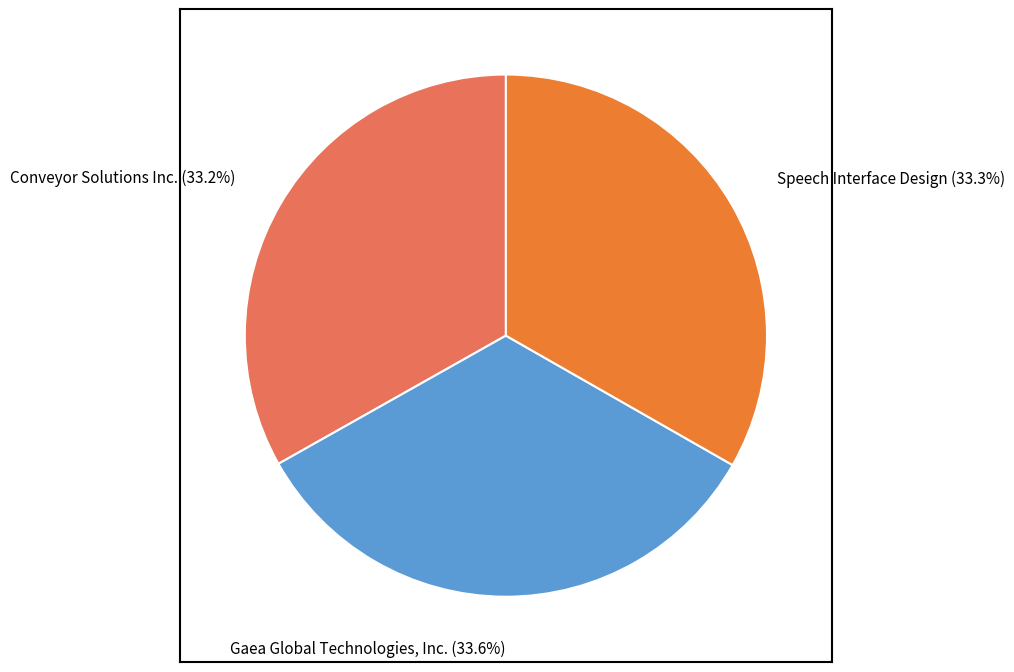

Is there a majority slice in this chart?

No